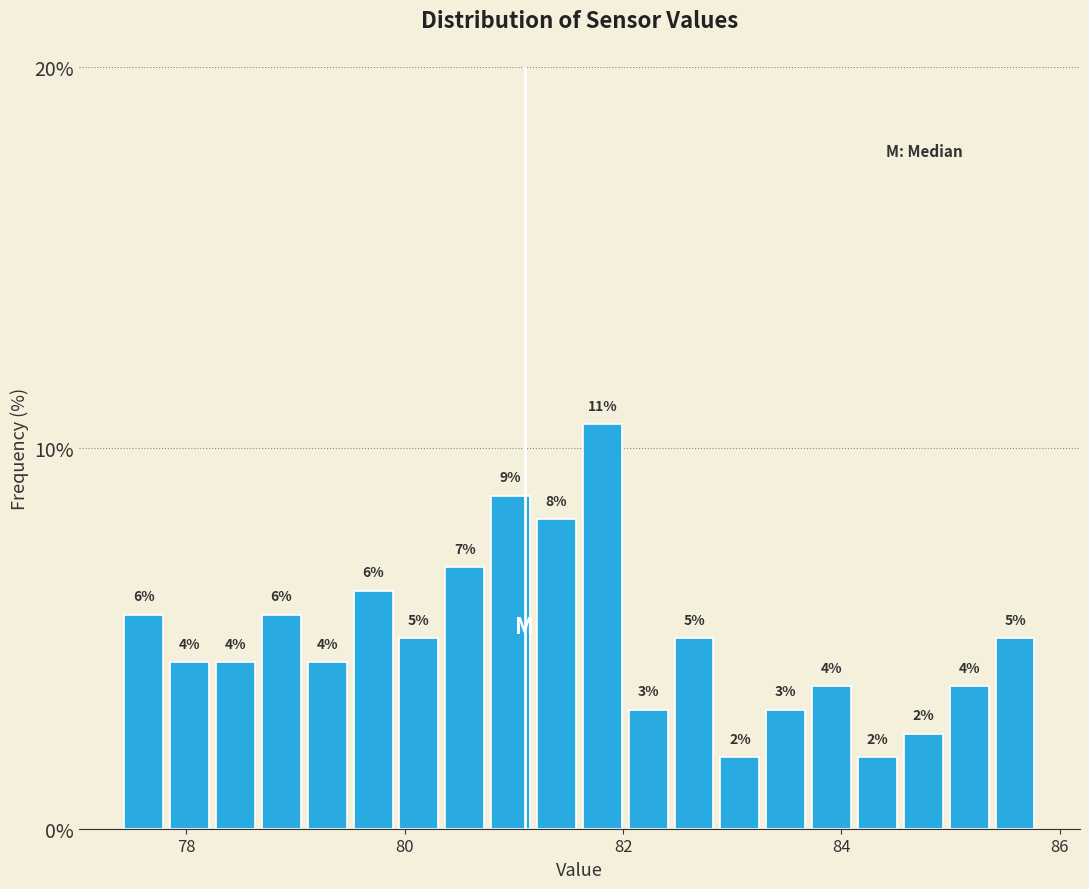

Around what value on the x-axis is the tallest bar? Give the approximate position of its centre, as read against the axis.

81.8